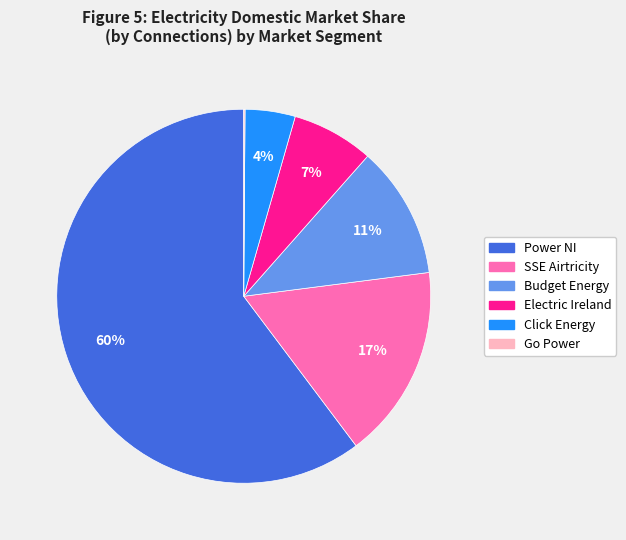

Between SSE Airtricity and Electric Ireland, which is larger?

SSE Airtricity